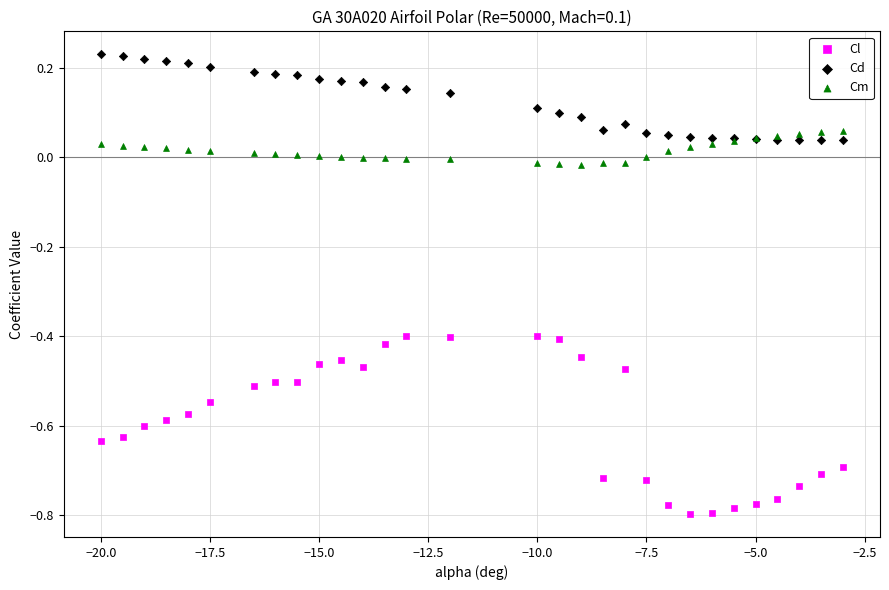

Which series contains the highest Y value?

Cd